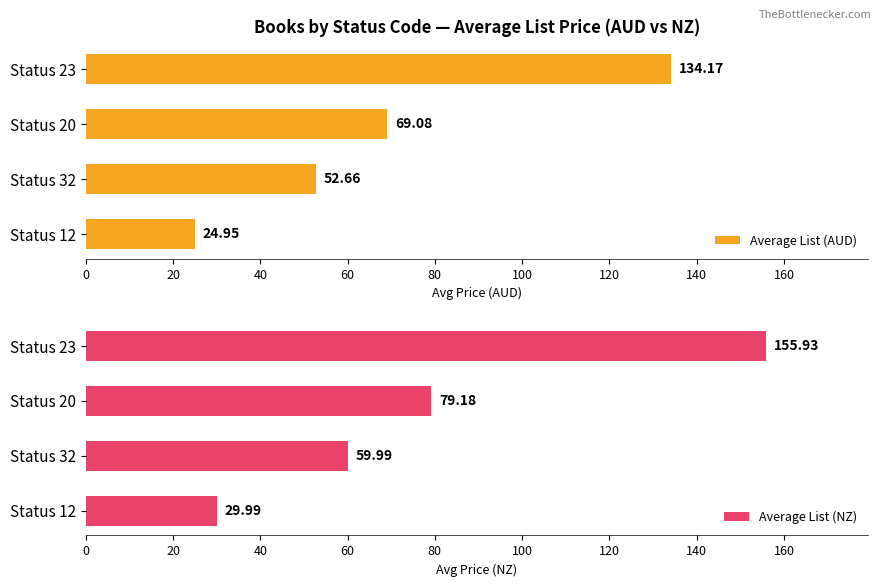

How many data points does each series have?

4